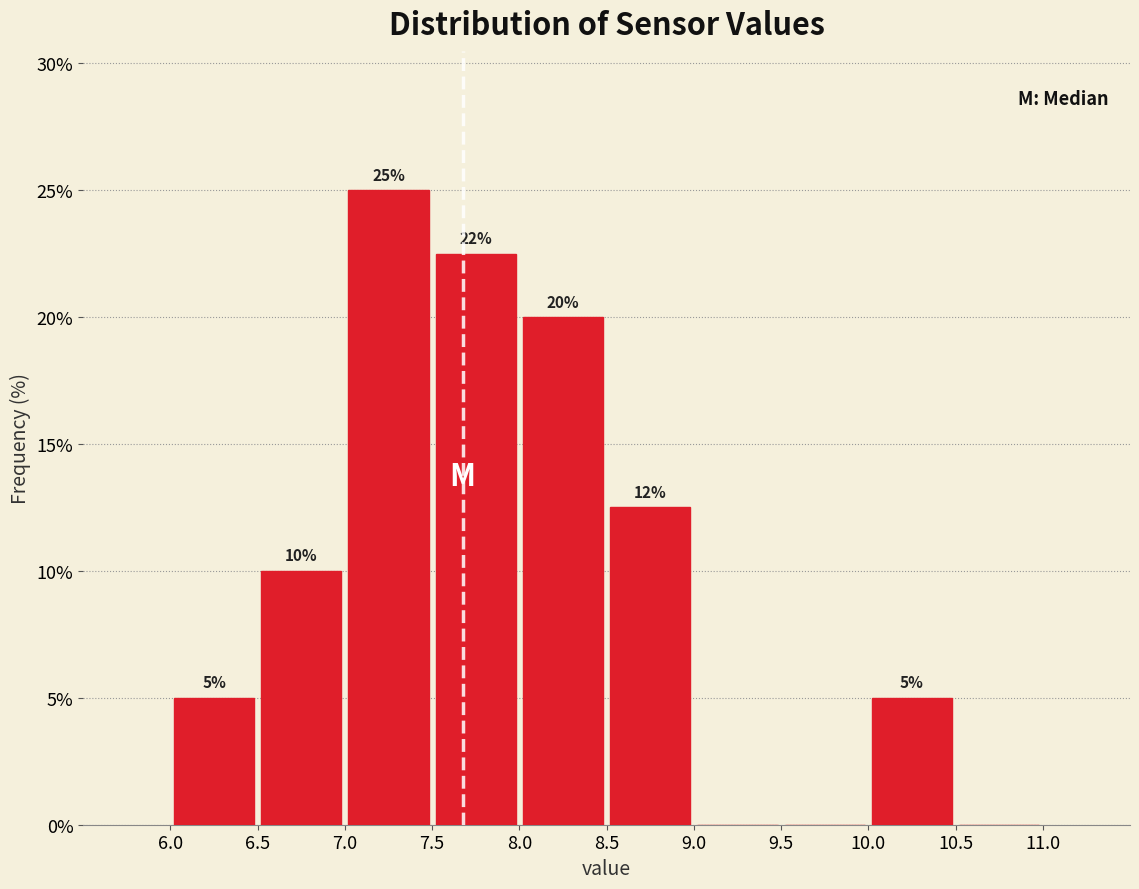

Over which range of the x-axis is the bar tallest?

7.0 to 7.5